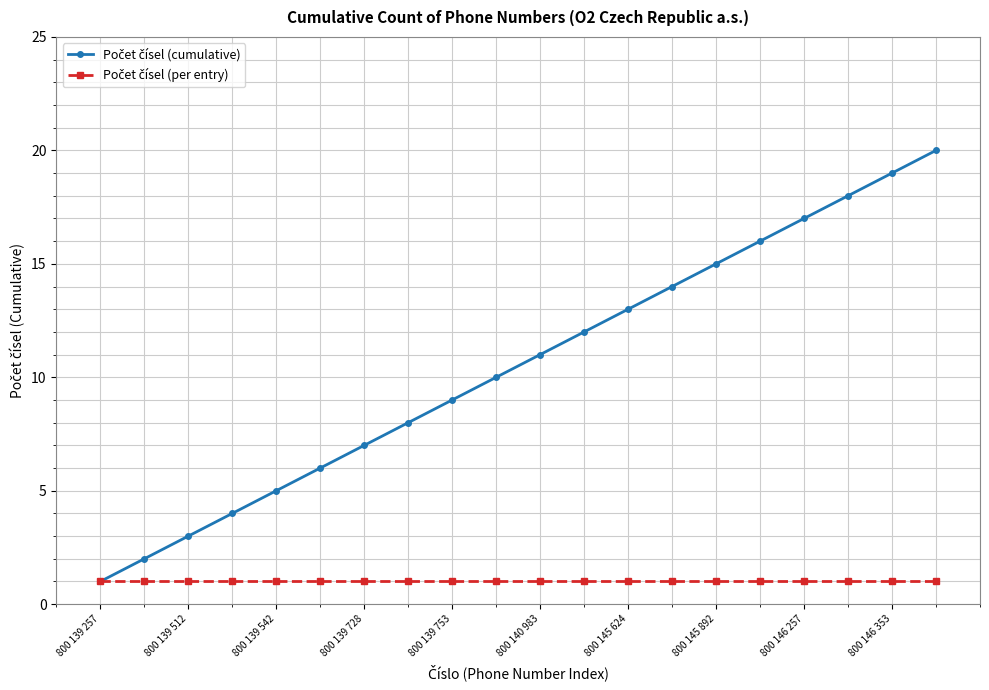

What is the greatest value displayed?

20